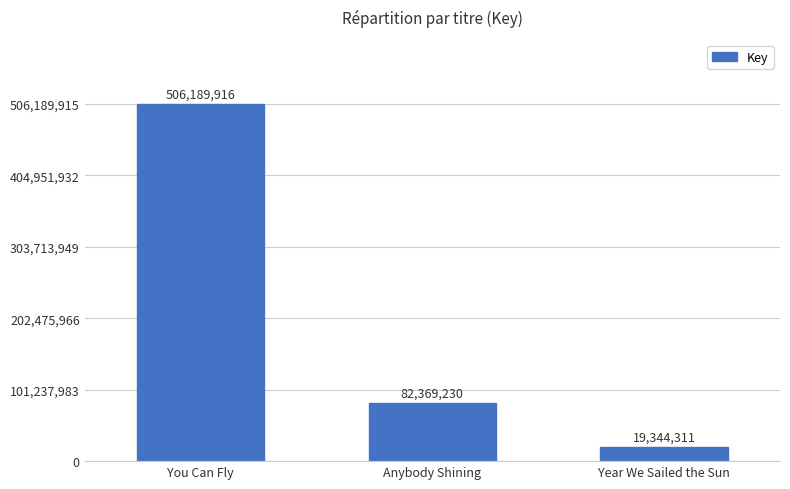

Count the values in the range 19344311 to 506189916.

3